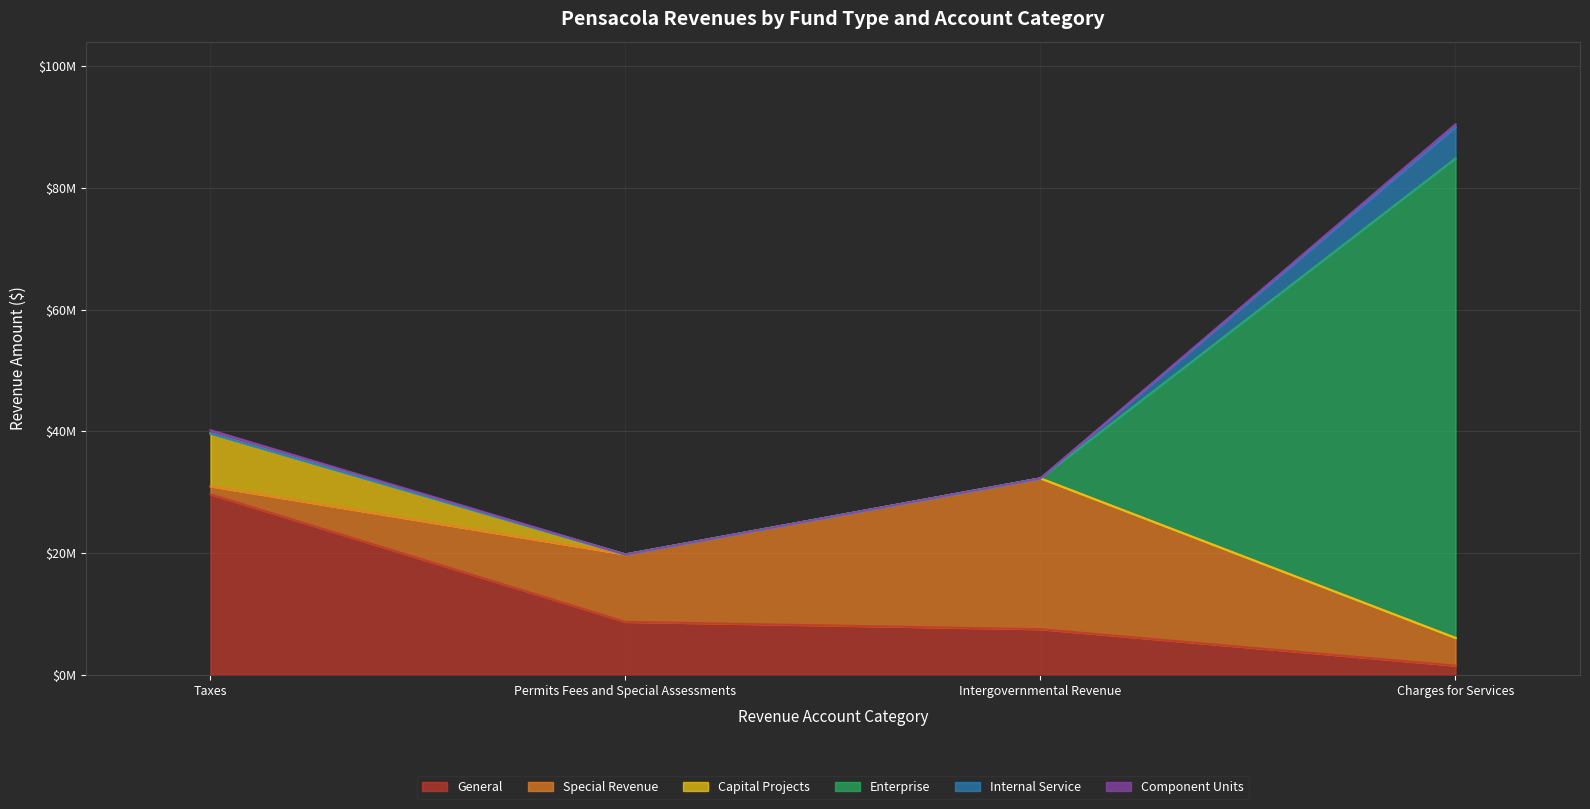

What is the average value of the General series?

11836006